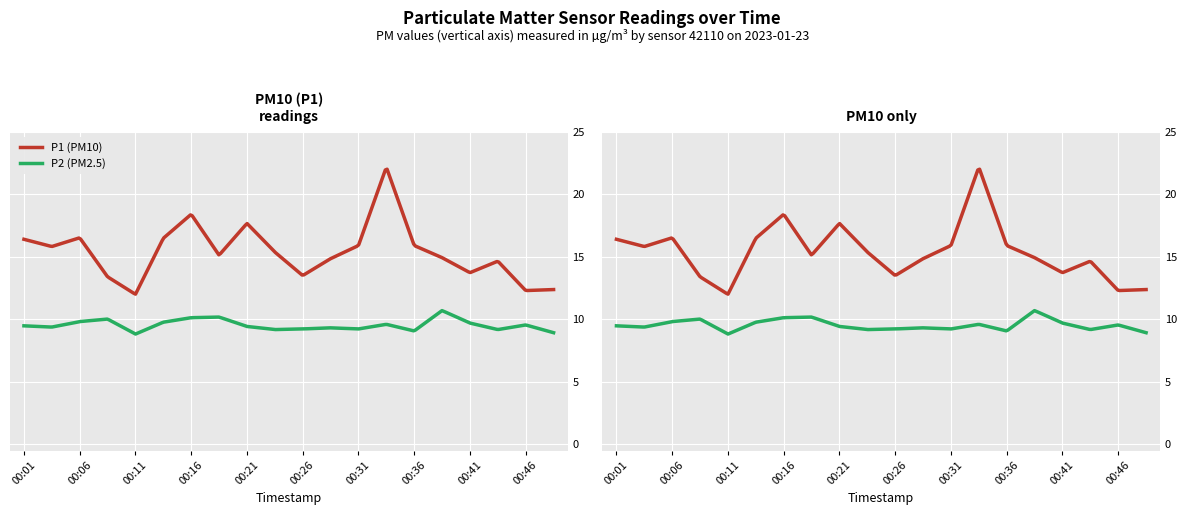

The P1 series shows 12.4 at 00:48. True or false?

True